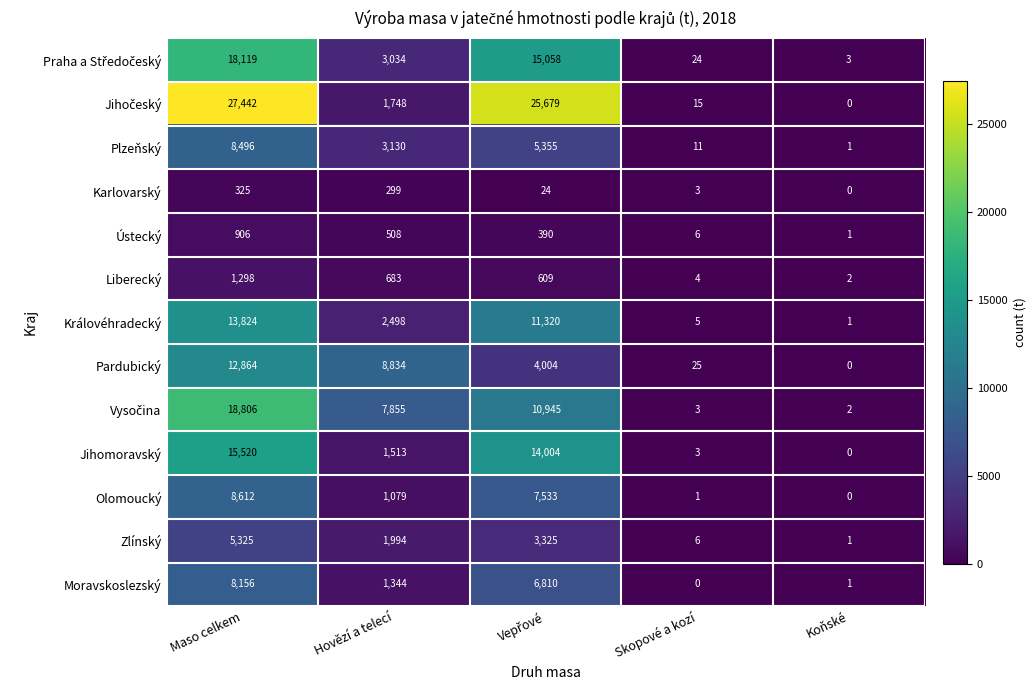

Where does the Pardubický series first go above 4004?

Maso celkem